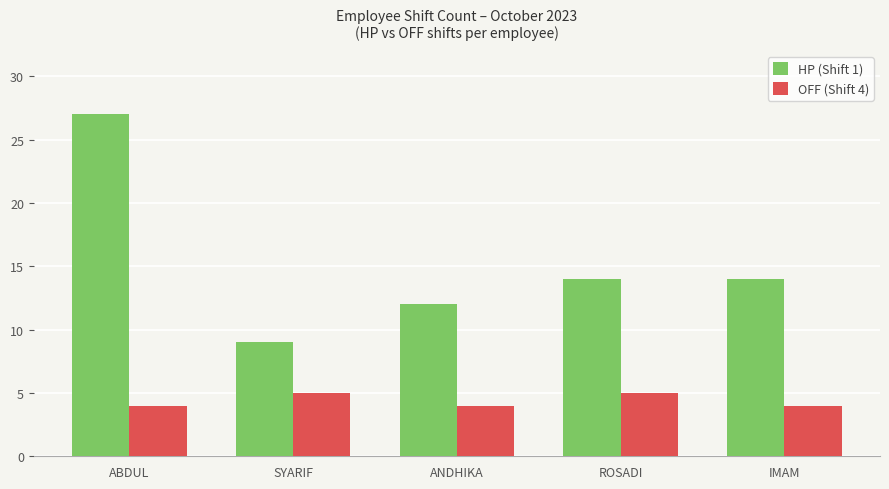

How many HP (Shift 1) values are between 12 and 14?

3